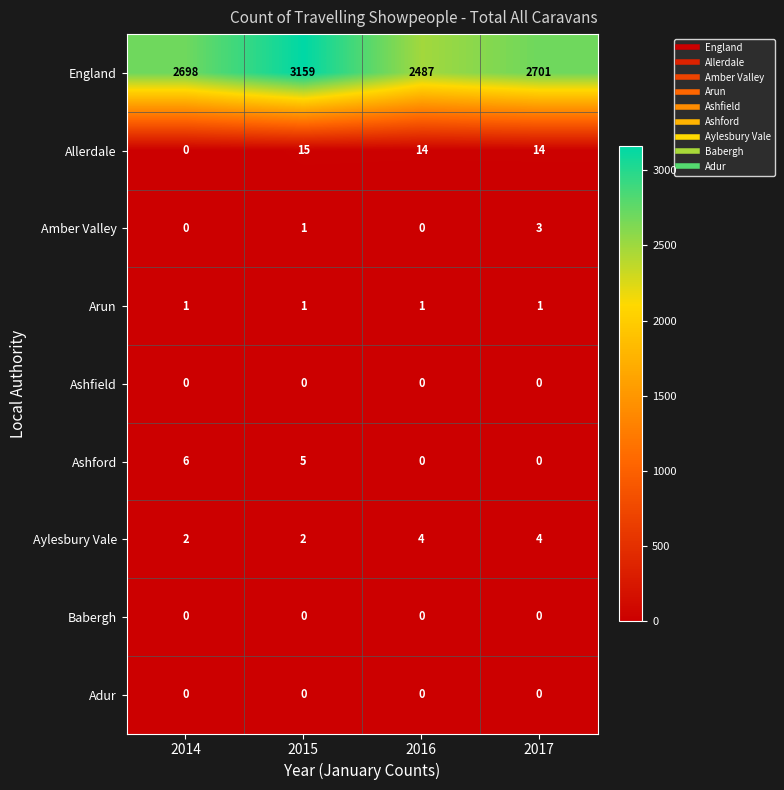

Rank the categories by England value from highest to lowest.

2015, 2017, 2014, 2016